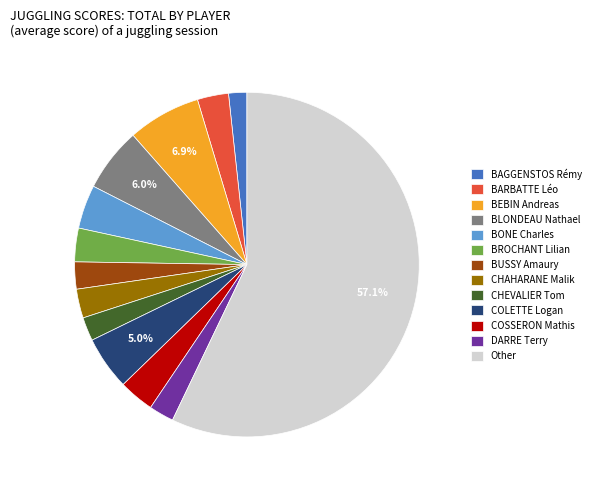

Does Other represent more than half of the total?

Yes